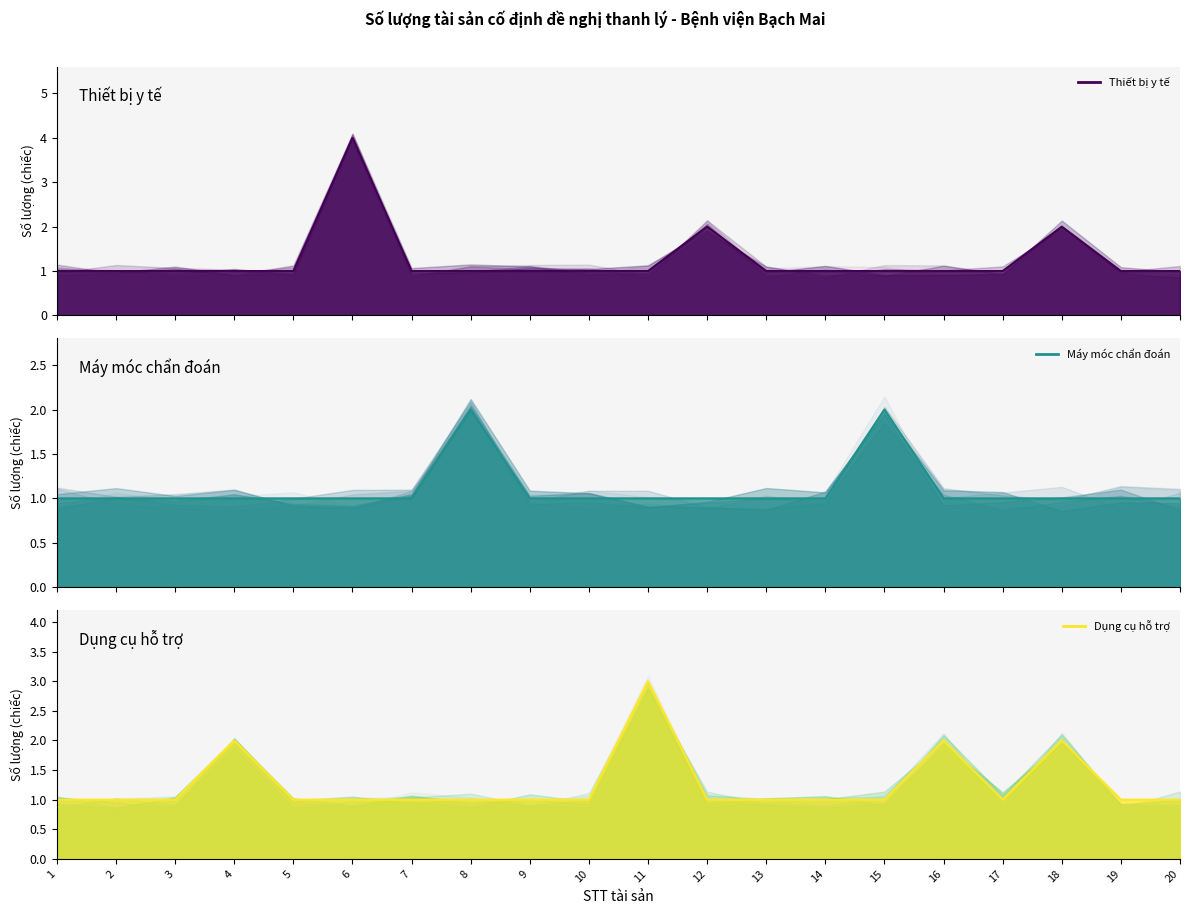

At which label is Máy móc chẩn đoán closest to 1?

1